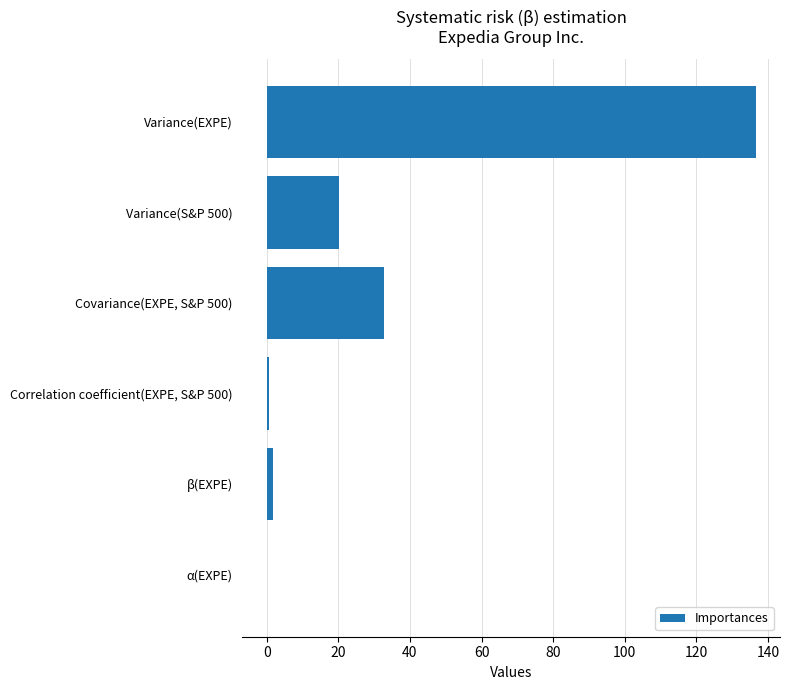

What is the maximum value shown in the chart?

136.5